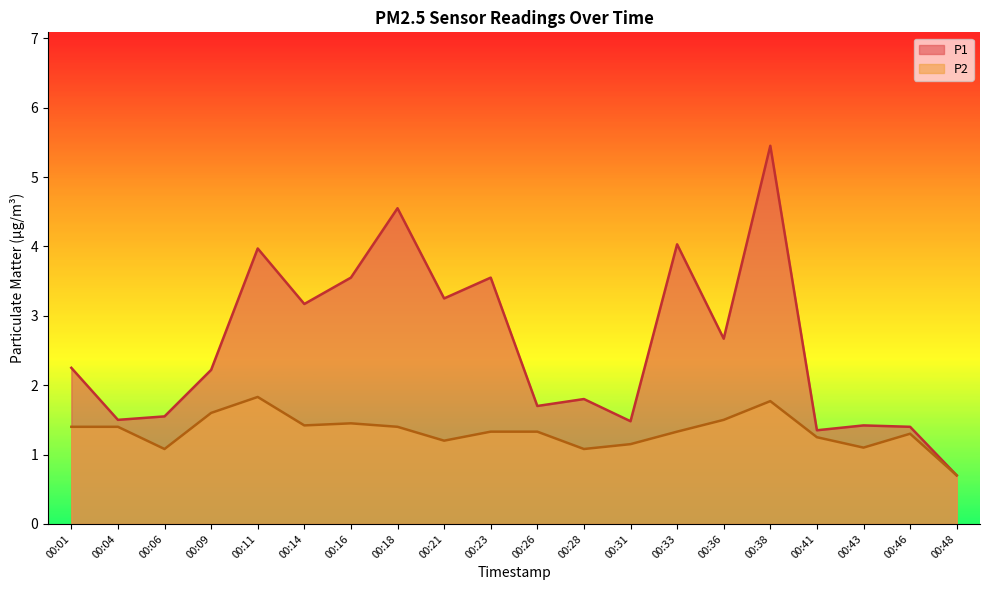

The value of P2 at 00:14 is 1.4. True or false?

True